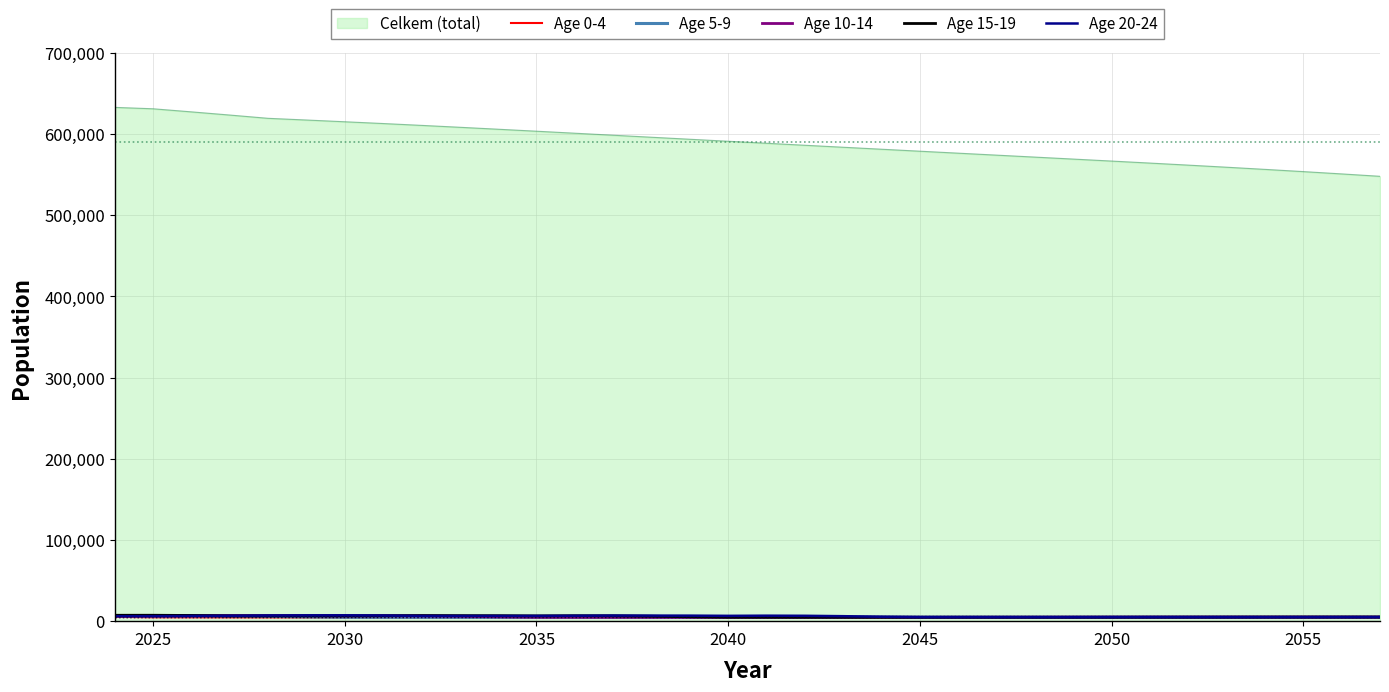

What is the greatest value displayed?

632864.0